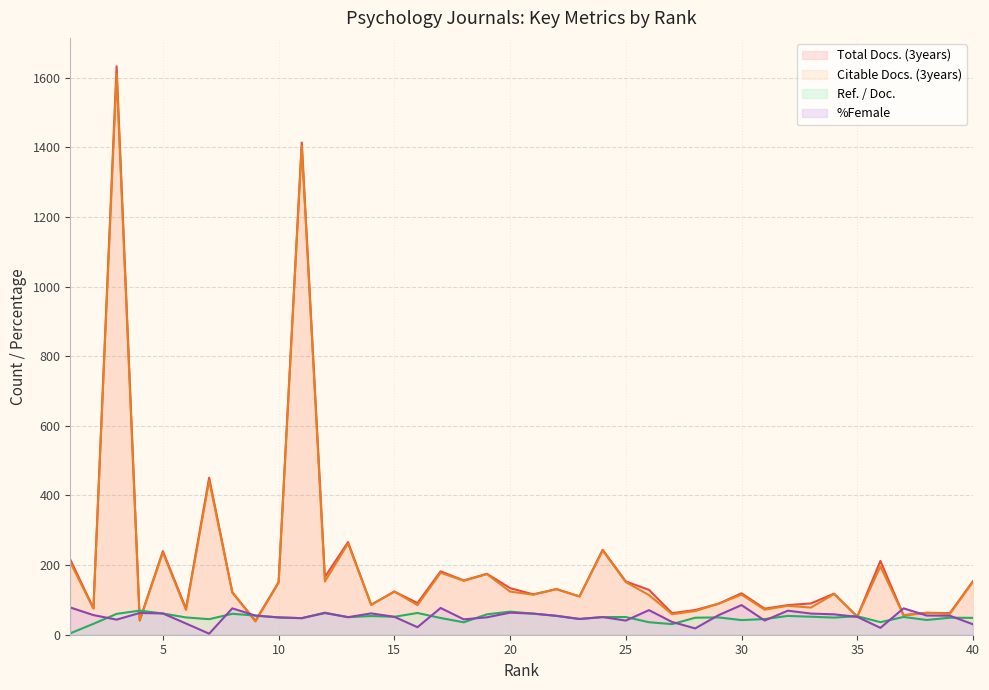

Which series changed the most between 6 and 10?

Citable Docs. (3years)